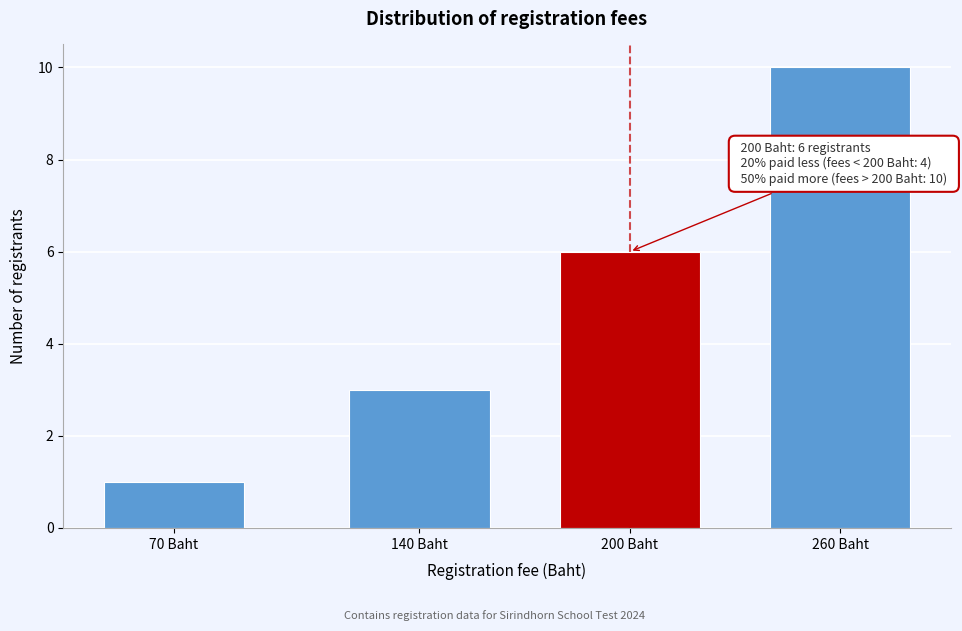

Reading left to right, what are all the values shown in this chart?

70 Baht=1	140 Baht=3	200 Baht=6	260 Baht=10